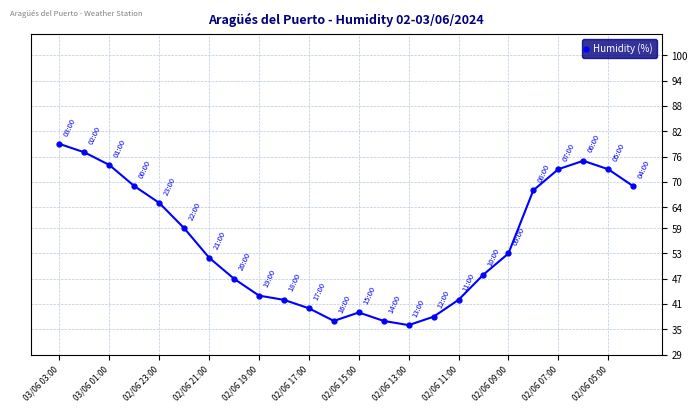

True or false: there are more than 2 points higher than both neighbors.

False